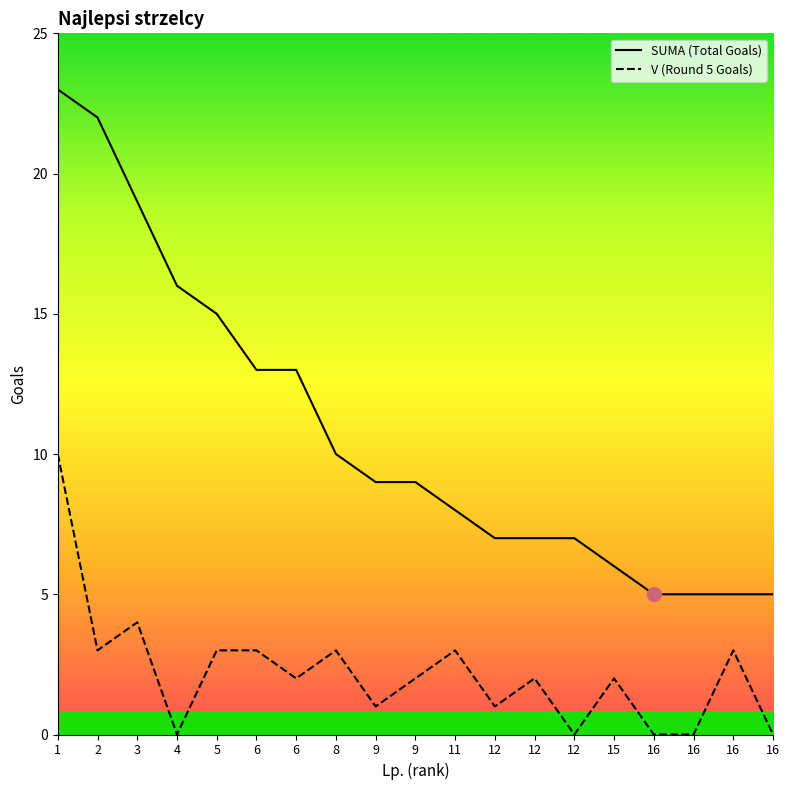

Does the chart display data point markers on the line(s)?

No